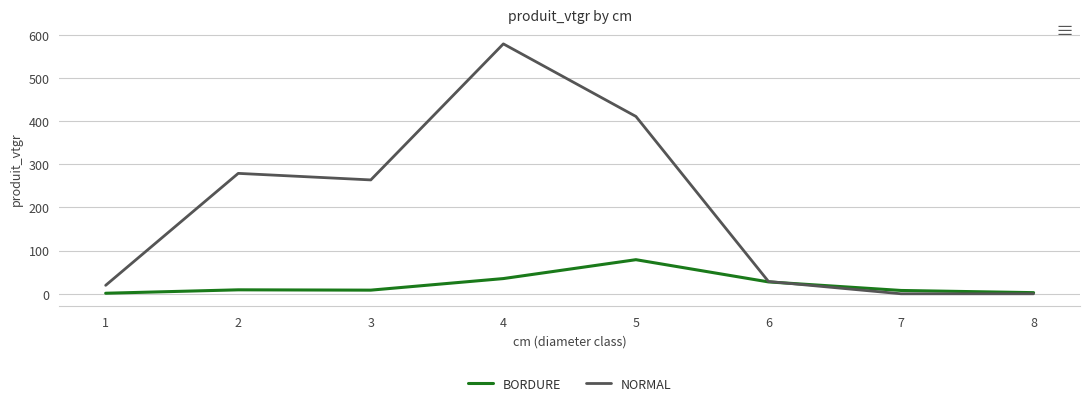

Which label corresponds to the largest value in the chart?

4